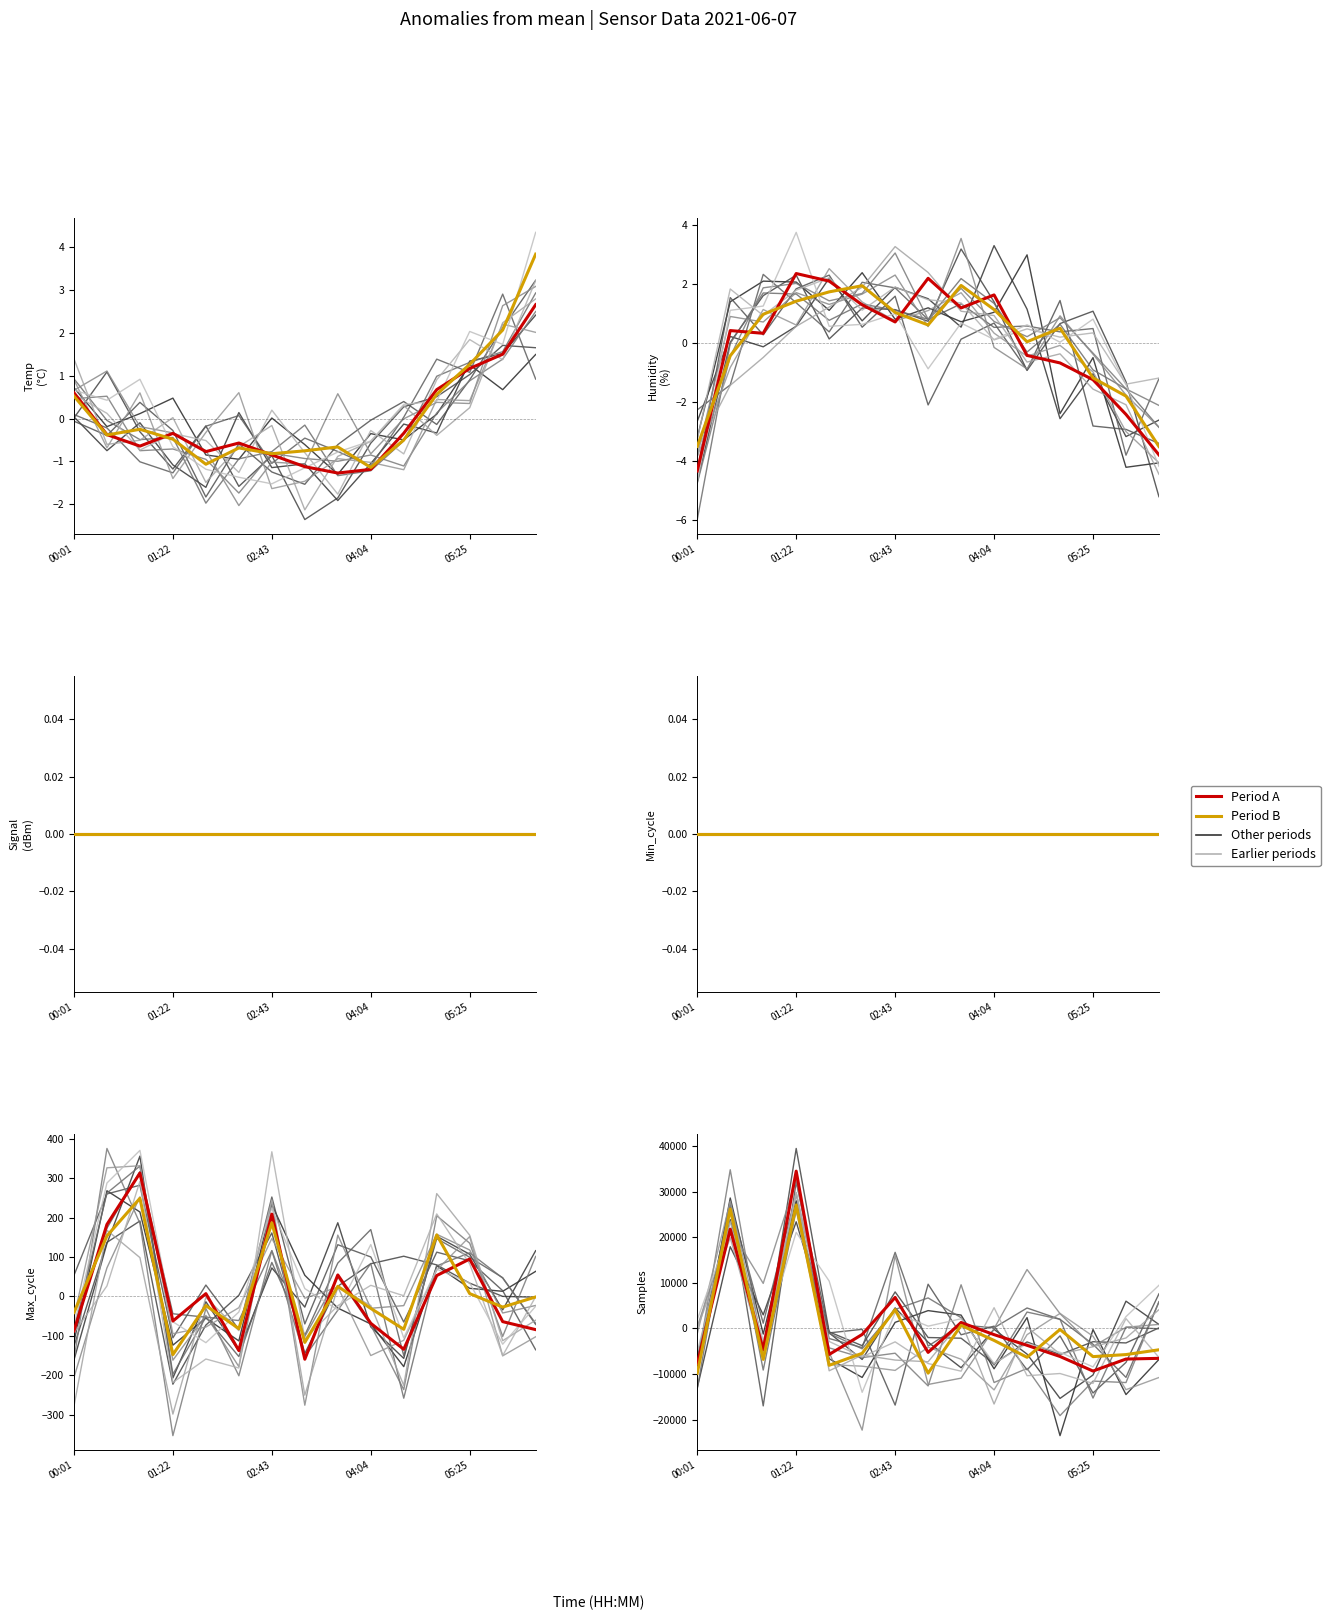

True or false: trace_0 has a value of -239.4 at 05:25.

True